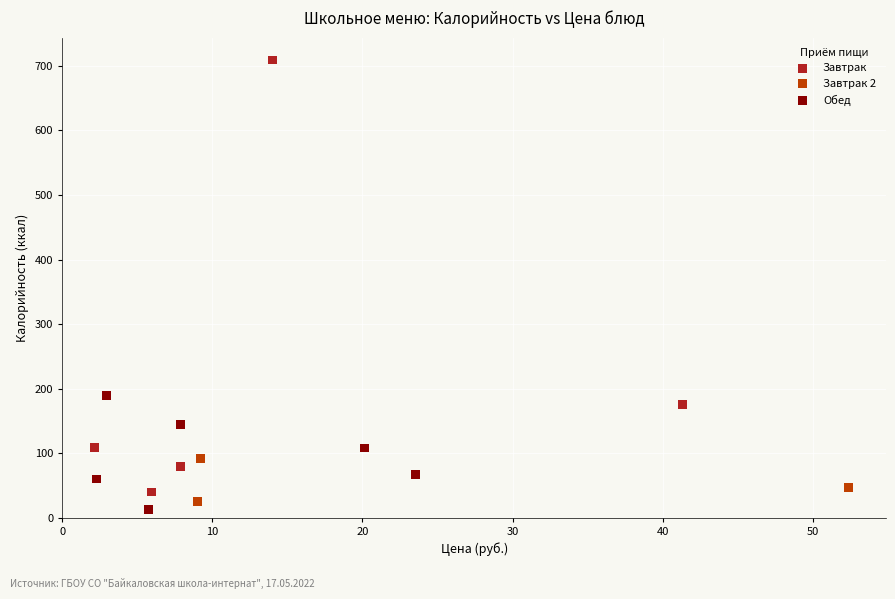

Which series has the widest spread of Y values?

Завтрак